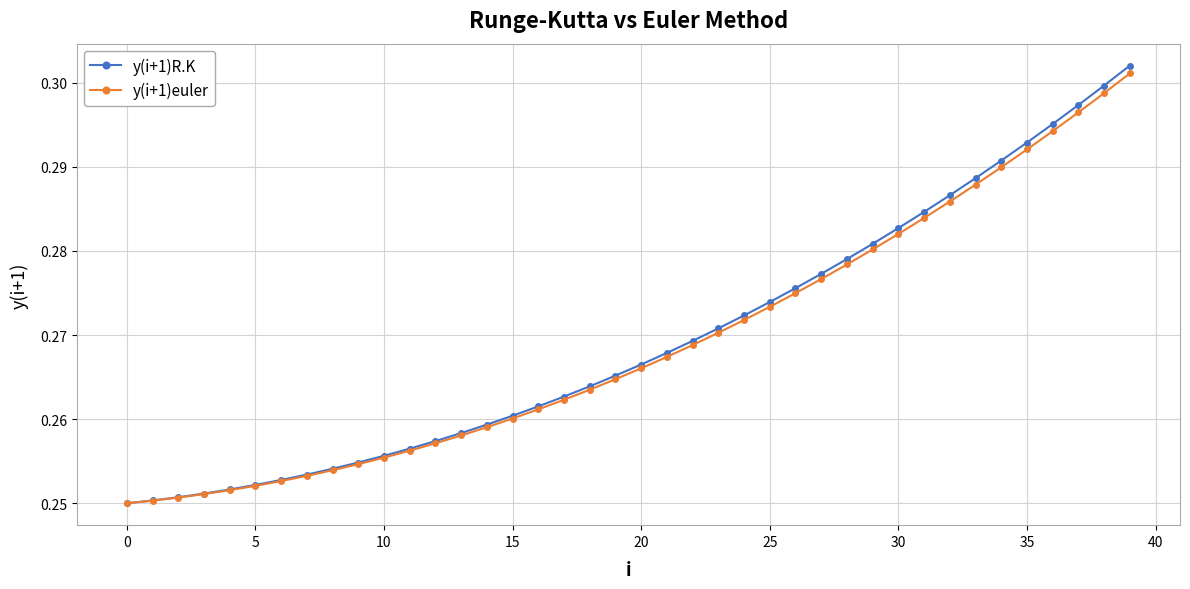

Which series has the largest range (max minus min)?

y(i+1)R.K